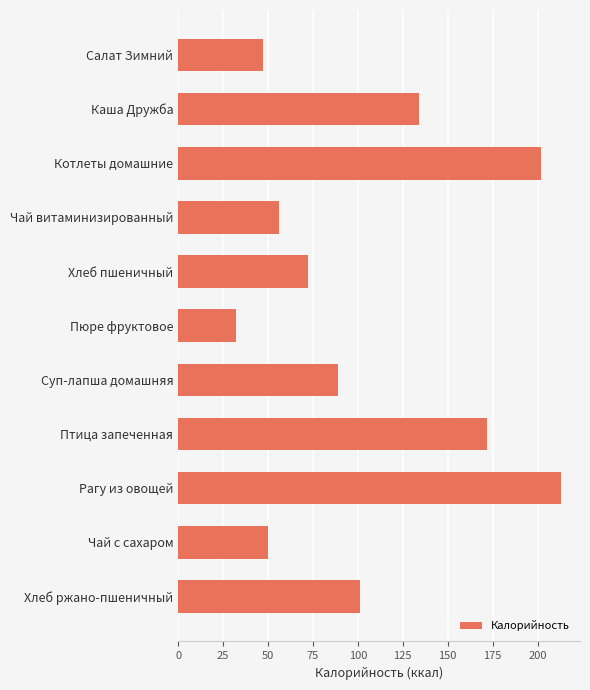

List the labels in order of value, smallest first.

Пюре фруктовое, Салат Зимний, Чай с сахаром, Чай витаминизированный, Хлеб пшеничный, Суп-лапша домашняя, Хлеб ржано-пшеничный, Каша Дружба, Птица запеченная, Котлеты домашние, Рагу из овощей